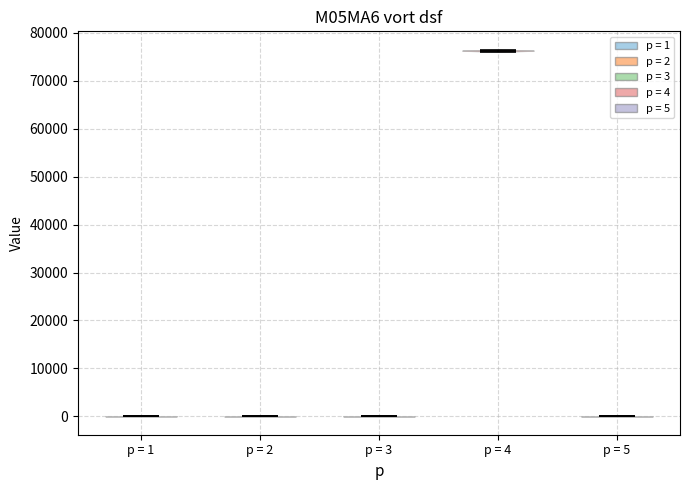

Reading left to right, read every violin against the y-axis: where its median line is, and the lowest and highest points it reaches. The values are not printed on the chart, so give them approximately, as read against the axis.

p = 1: median line 0, lowest point 0, highest point 0
p = 2: median line 0, lowest point 0, highest point 0
p = 3: median line 0, lowest point 0, highest point 0
p = 4: median line 76000, lowest point 76000, highest point 76000
p = 5: median line 0, lowest point 0, highest point 0